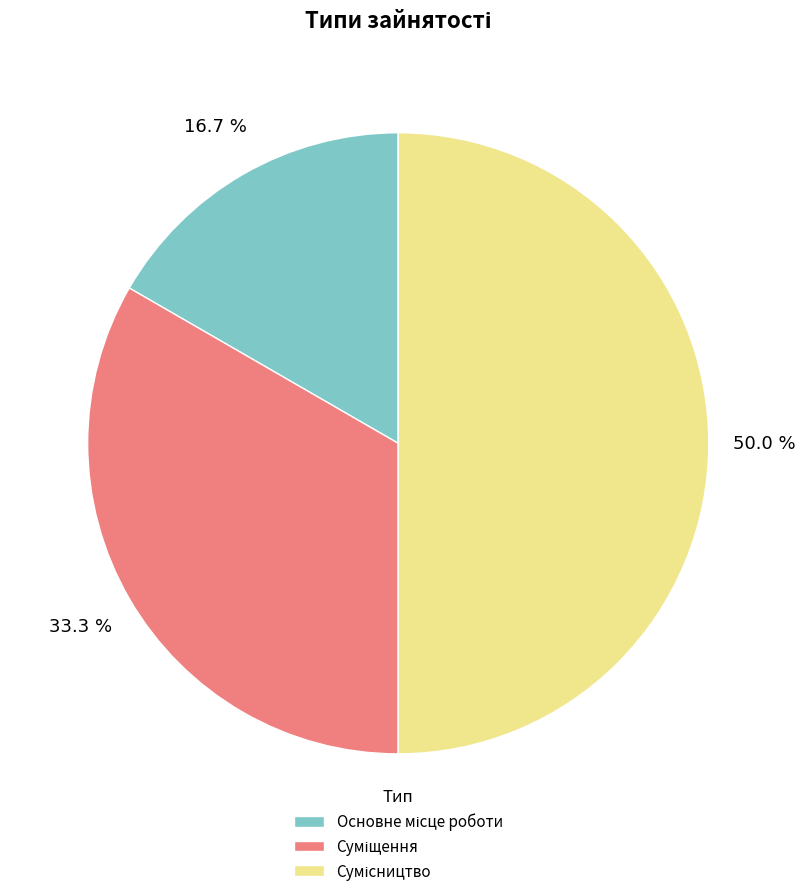

Approximately how many times larger is the value at Основне місце роботи compared to Сумісництво?

0.3